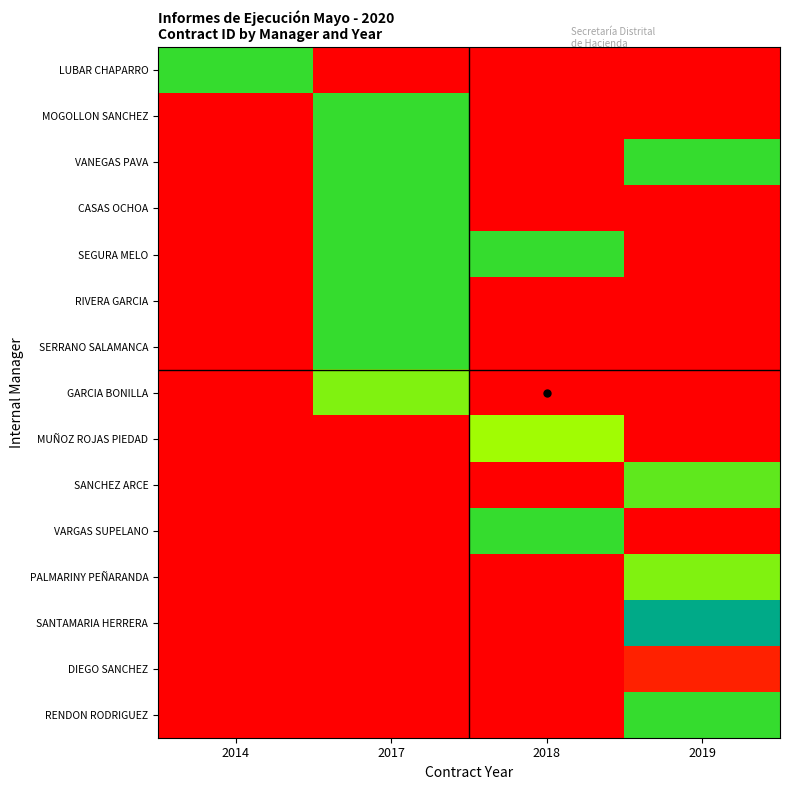

At how many categories does at least one series exceed 0?

4